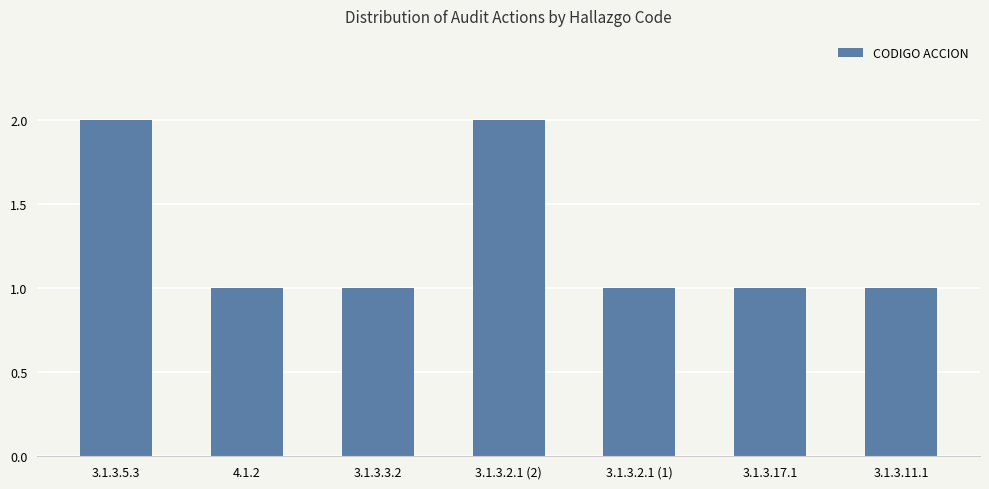

What position from the right is 3.1.3.5.3?

7